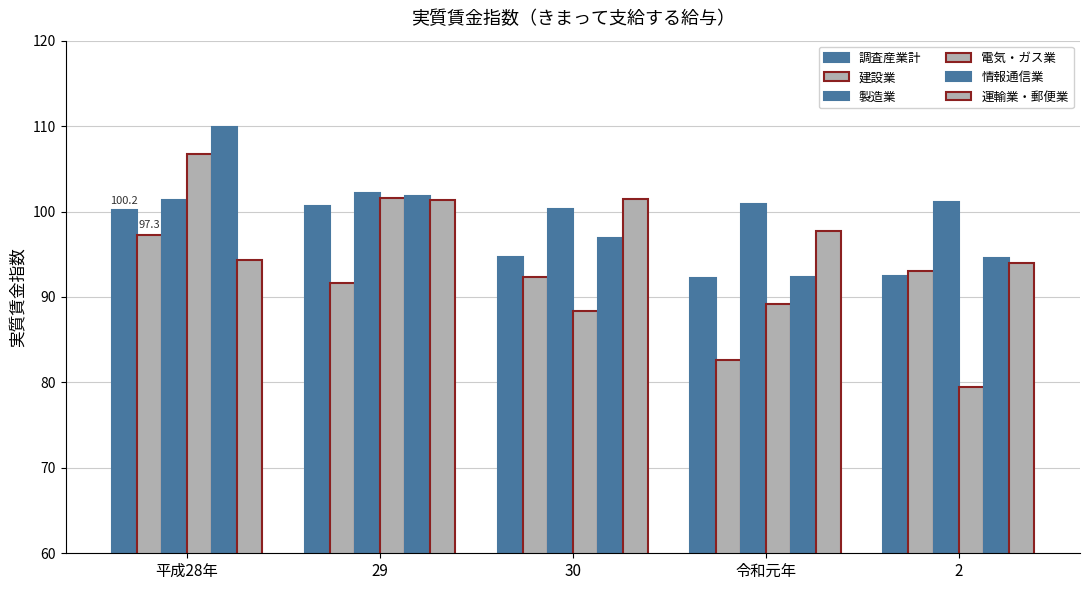

Which series has the largest range (max minus min)?

電気・ガス業